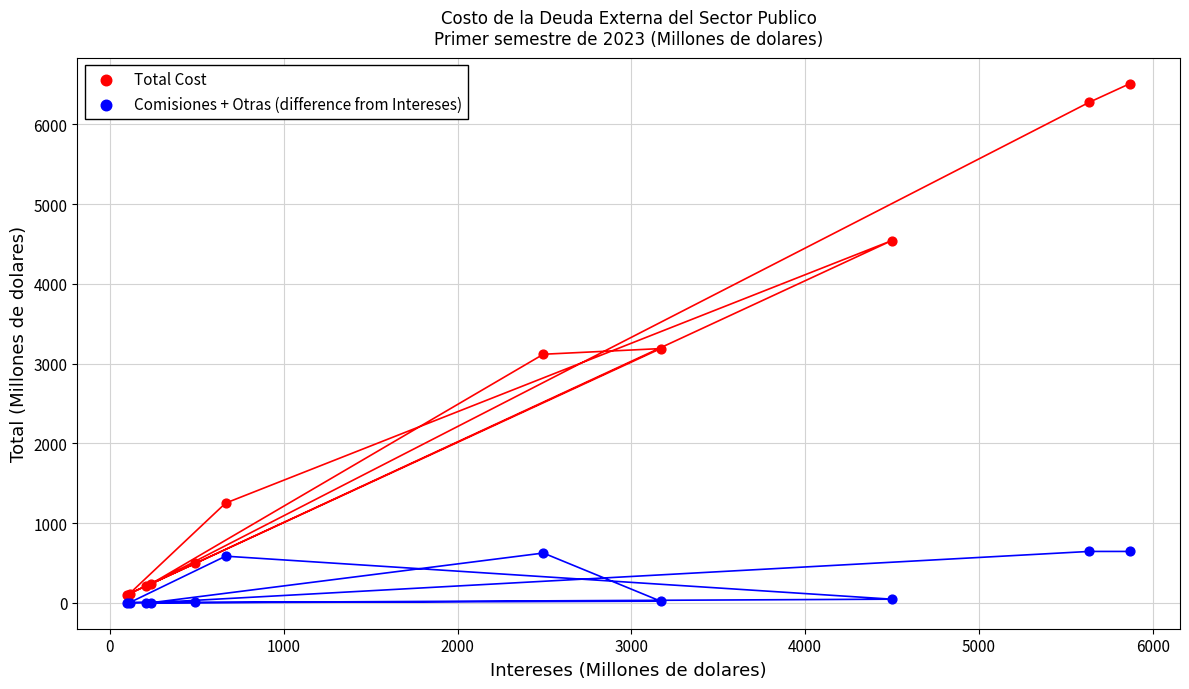

Which series reaches the maximum Y coordinate?

Total Cost